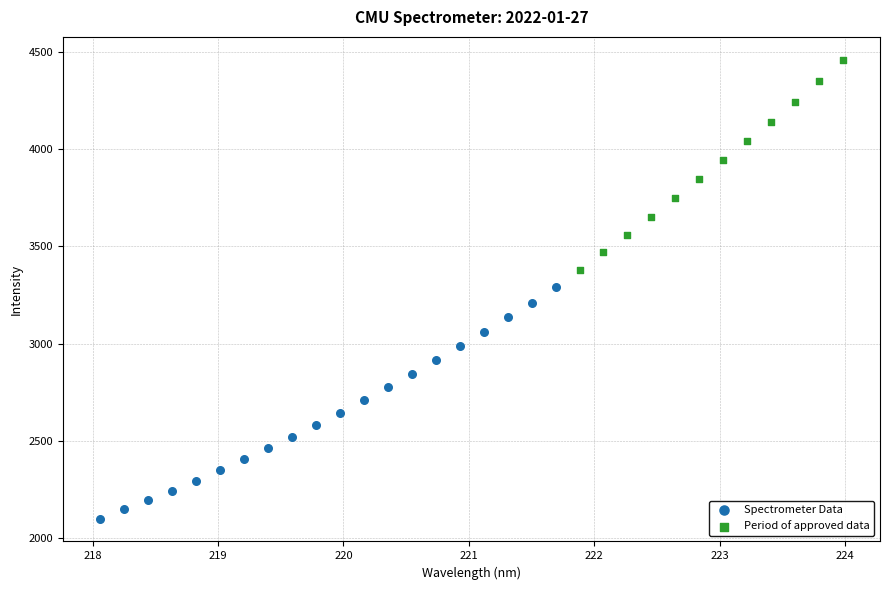

What are all the series names shown in the legend?

Spectrometer Data, Period of approved data